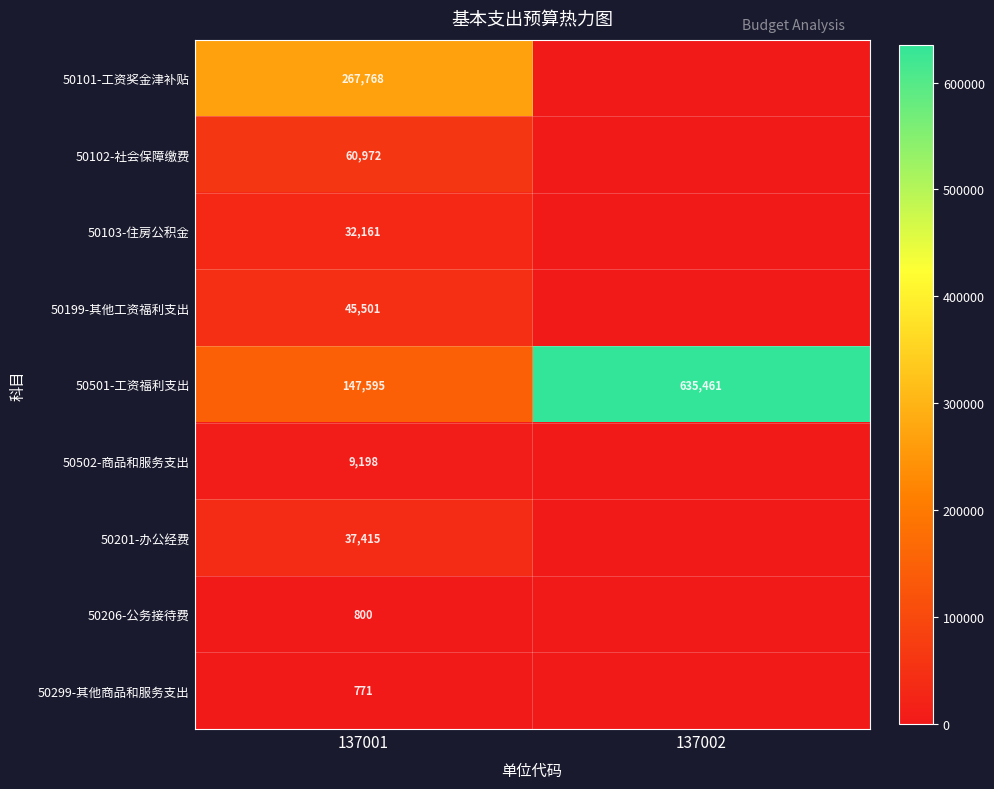

The value of 50101-工资奖金津补贴 at 137001 is 267768. True or false?

True